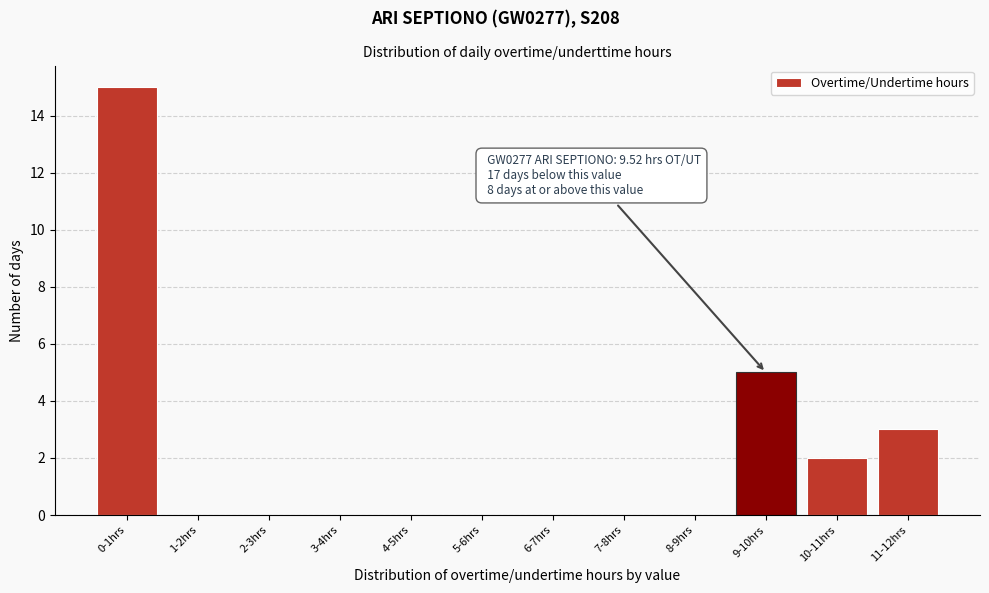

Reading right to left, extract all data points from this chart.

11-12hrs=3	10-11hrs=2	9-10hrs=5	8-9hrs=0	7-8hrs=0	6-7hrs=0	5-6hrs=0	4-5hrs=0	3-4hrs=0	2-3hrs=0	1-2hrs=0	0-1hrs=15